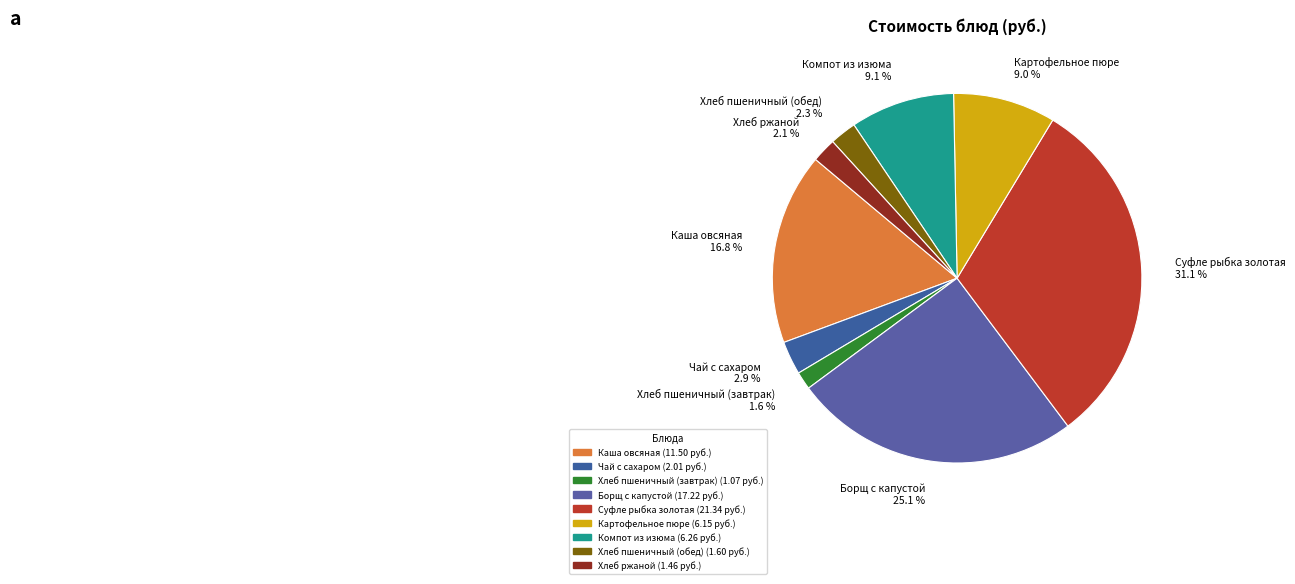

How many segments does this pie chart have?

9